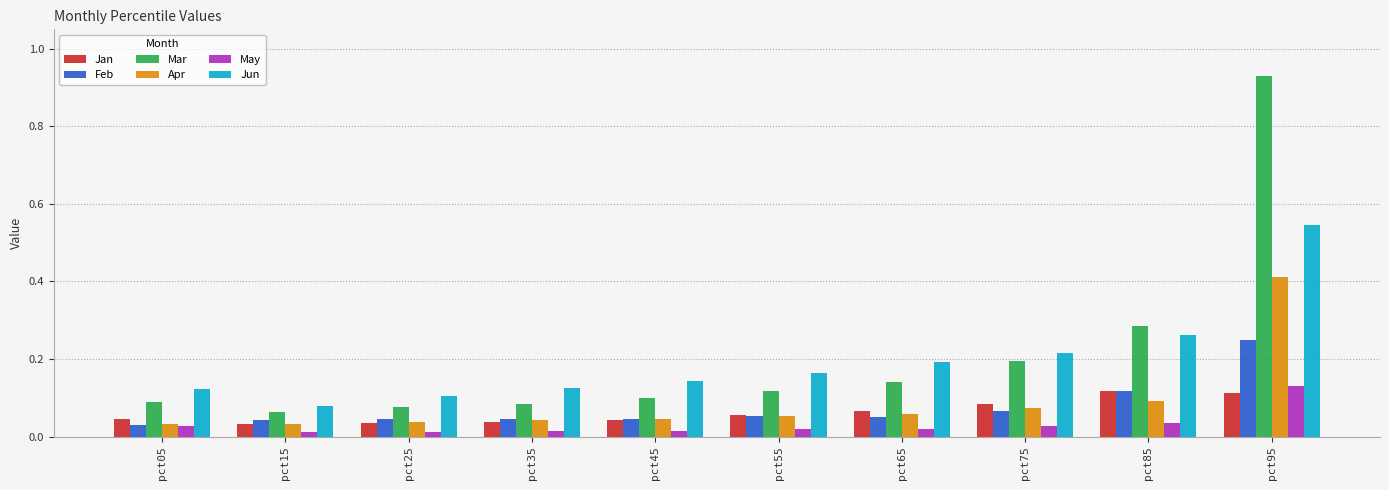

Which series has the widest spread of values?

Mar